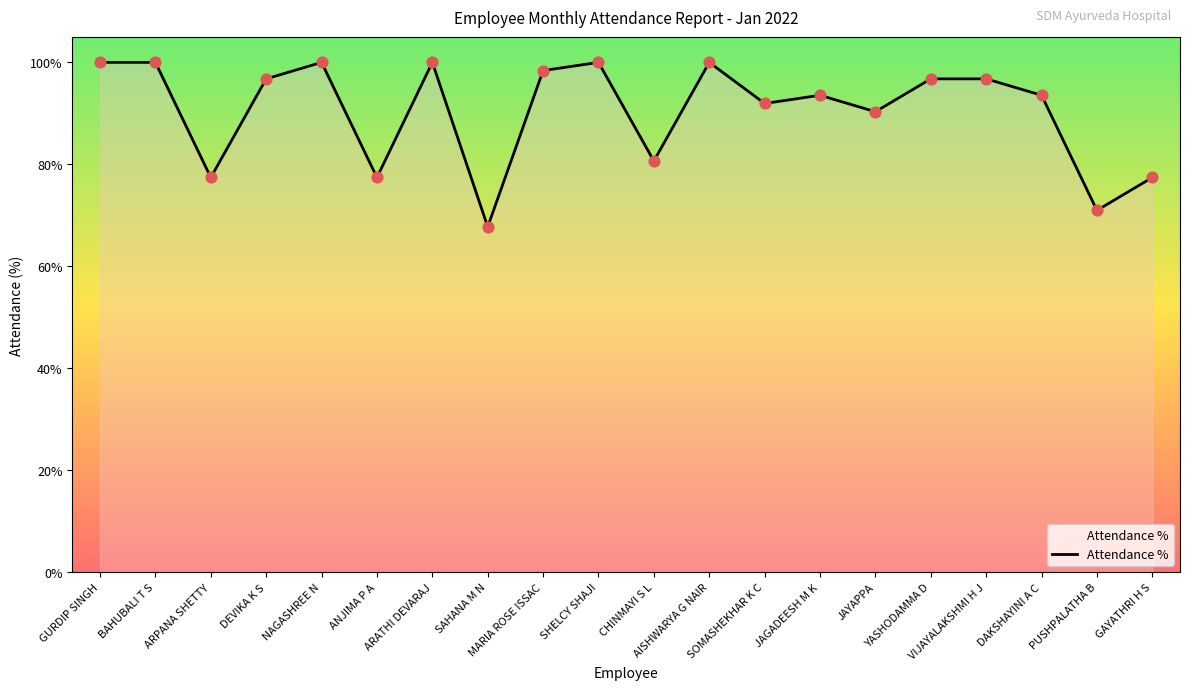

Which has a higher value, DAKSHAYINI A C or SHELCY SHAJI?

SHELCY SHAJI